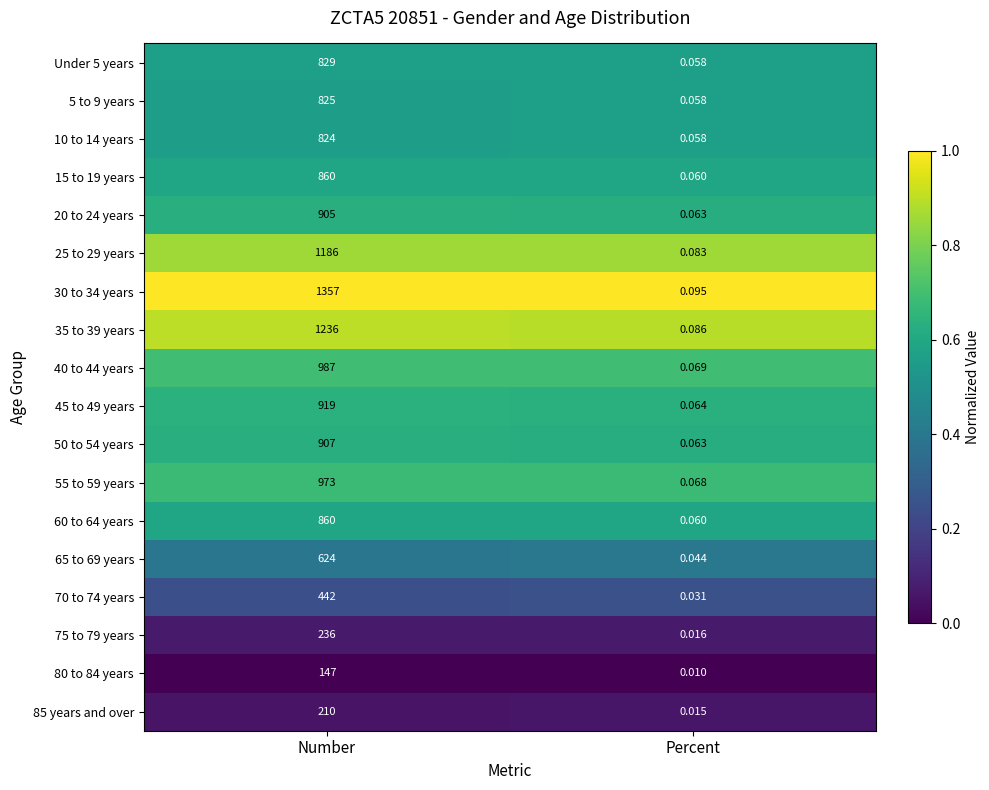

Which category has the lowest value across all series?

Percent